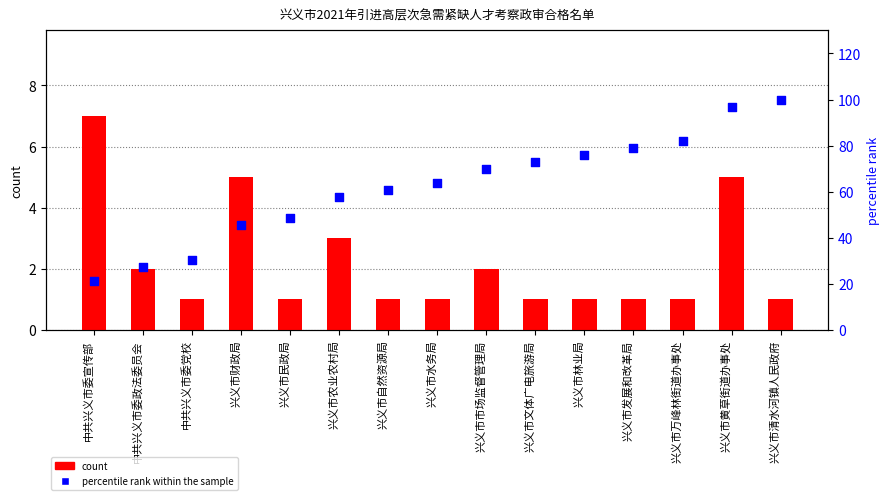

What are all the series names shown in the legend?

count, percentile rank within the sample